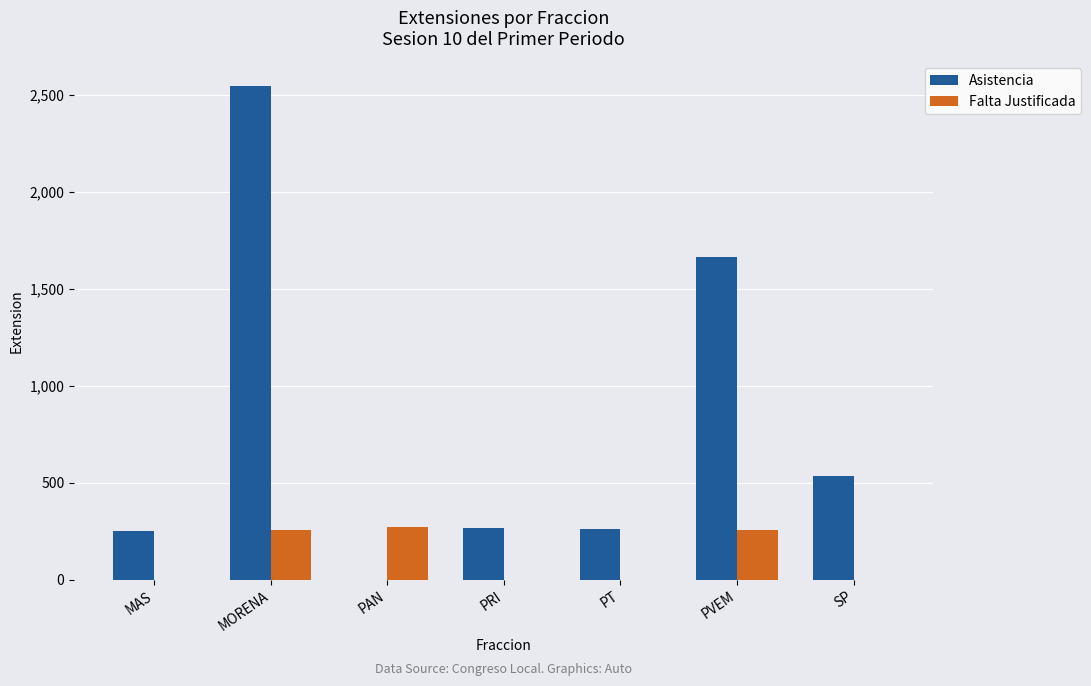

What is the sum of the Falta Justificada values at PRI and MORENA?

254